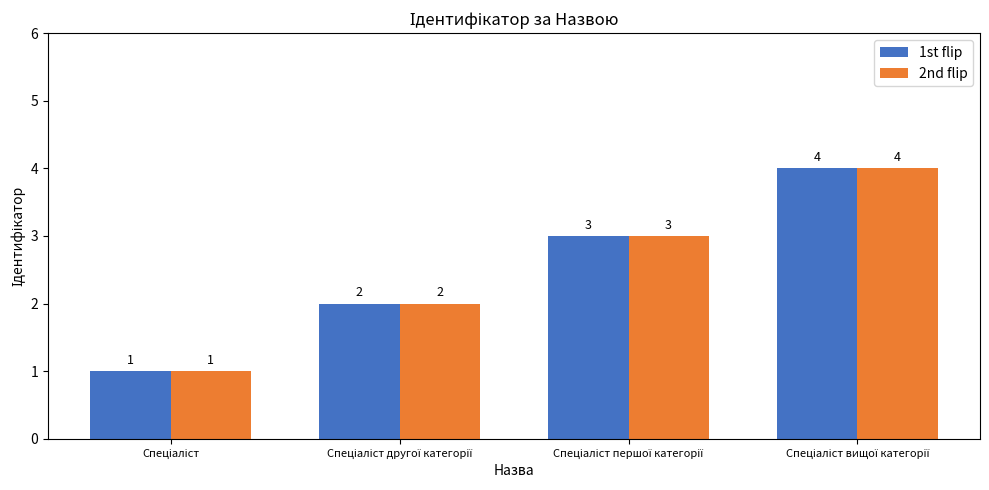

How many 2nd flip values are between 2 and 4?

3